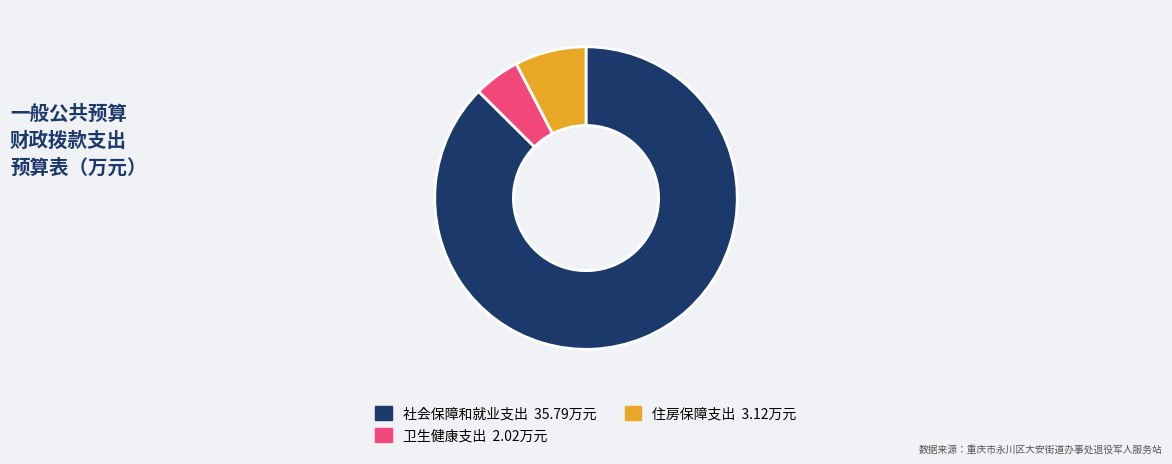

Is there a majority slice in this chart?

Yes